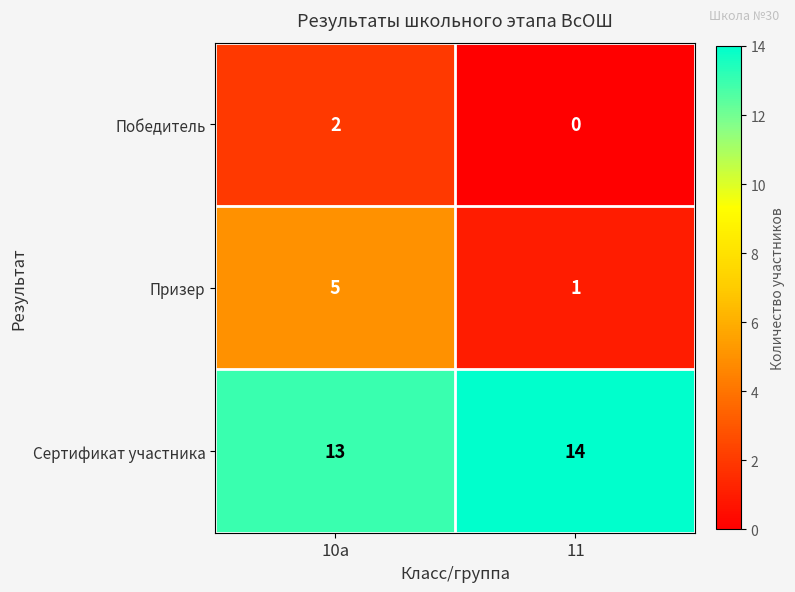

Reading left to right, list all the values displayed in this chart.

Победитель: 2	0
Призер: 5	1
Сертификат участника: 13	14